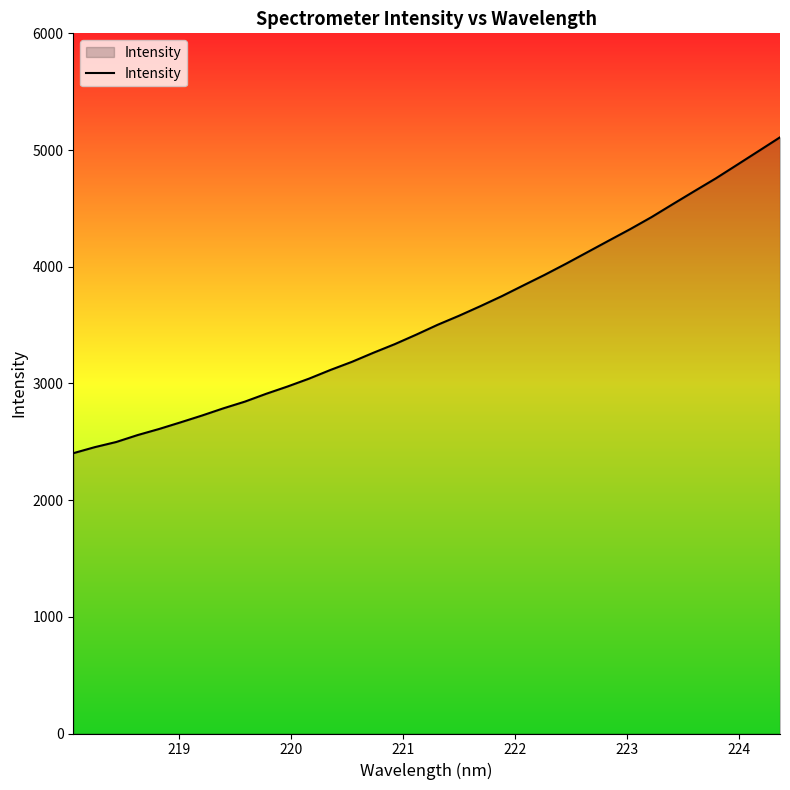

What is the difference between the maximum and minimum values?

2707.0